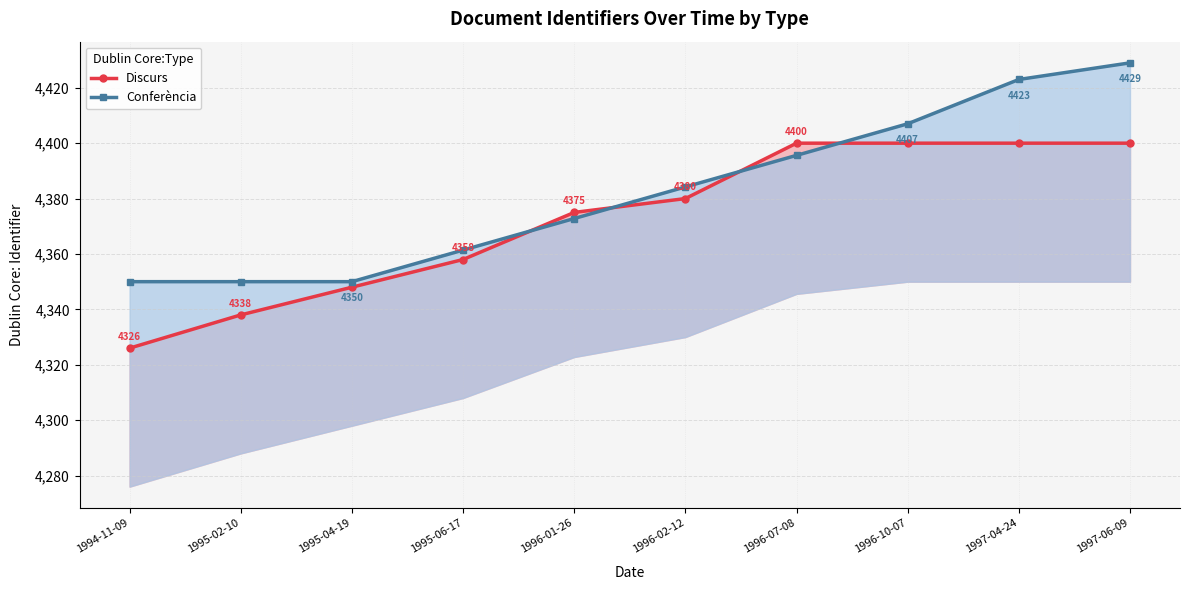

What is the value of the Discurs point at the 6th from the left?

4380.0